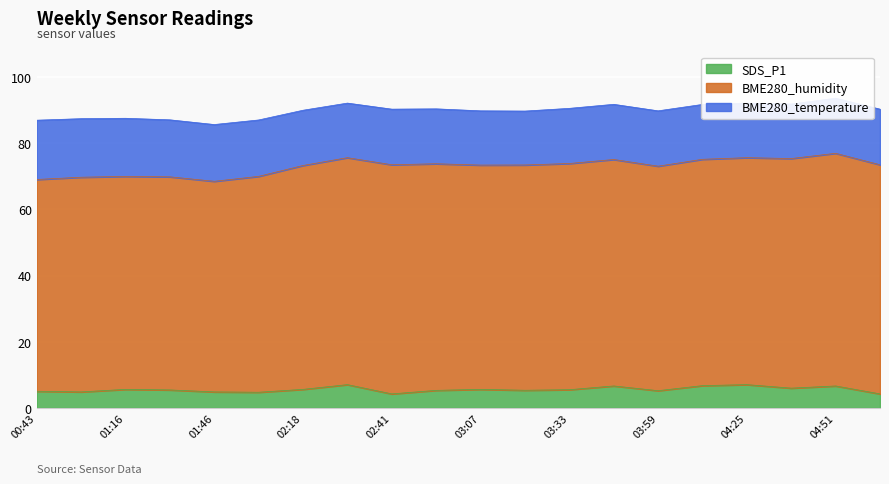

True or false: SDS_P1 has more than 0 points higher than both neighbors.

True